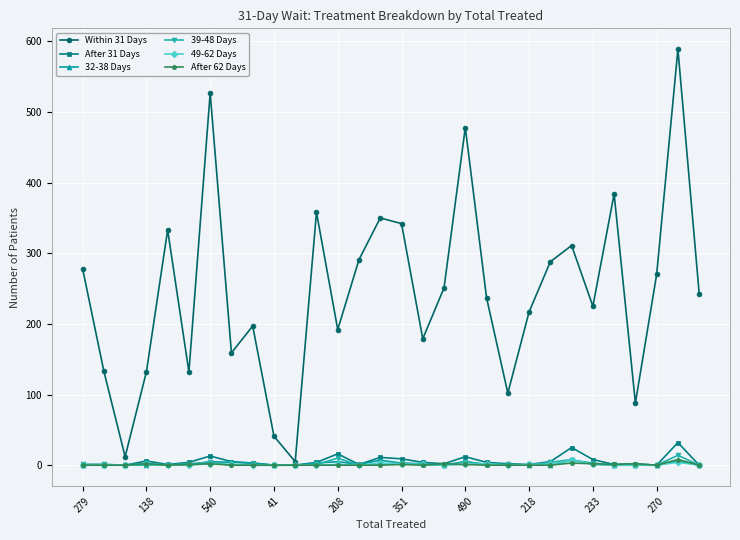

Which series has the largest total across all categories?

Within 31 Days